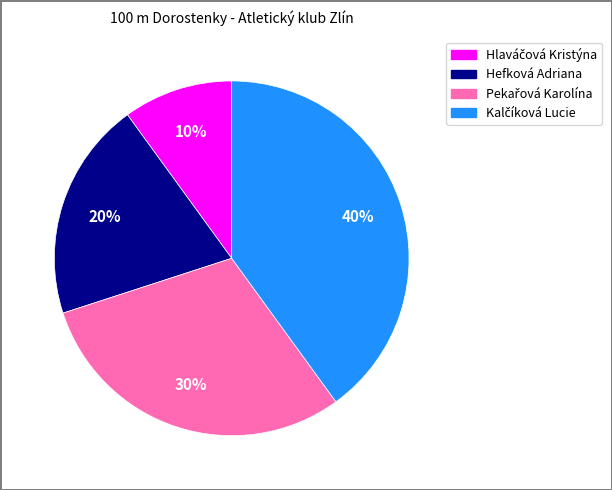

Is there any slice that represents more than half of the pie?

No